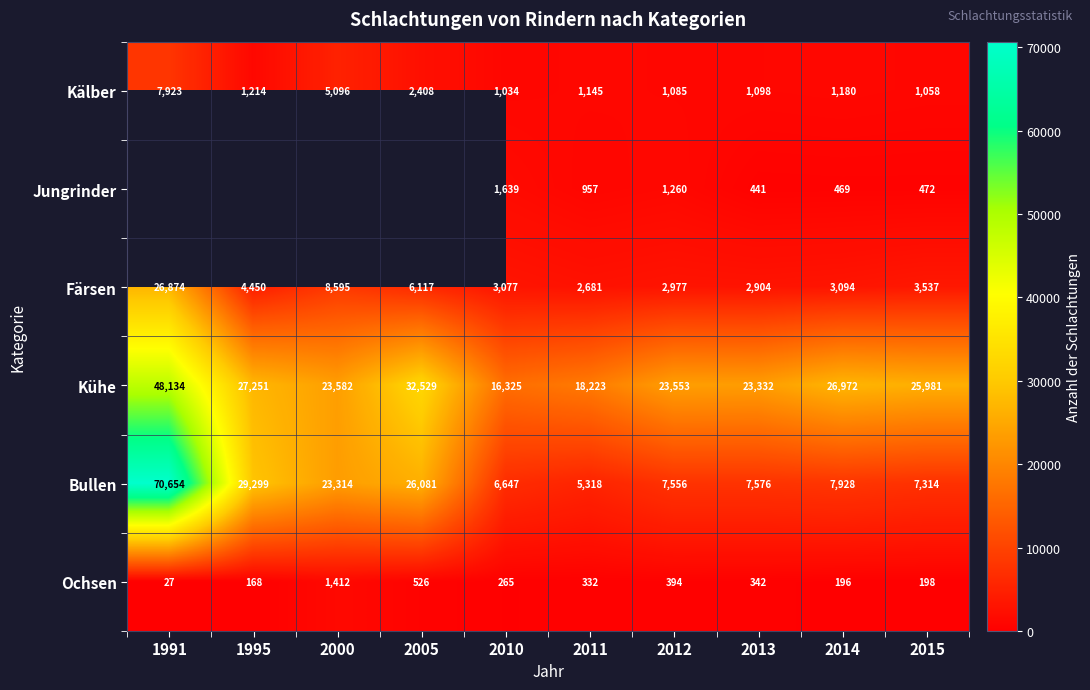

Is the value of Färsen at 2012 greater than the value of Bullen at 2013?

No